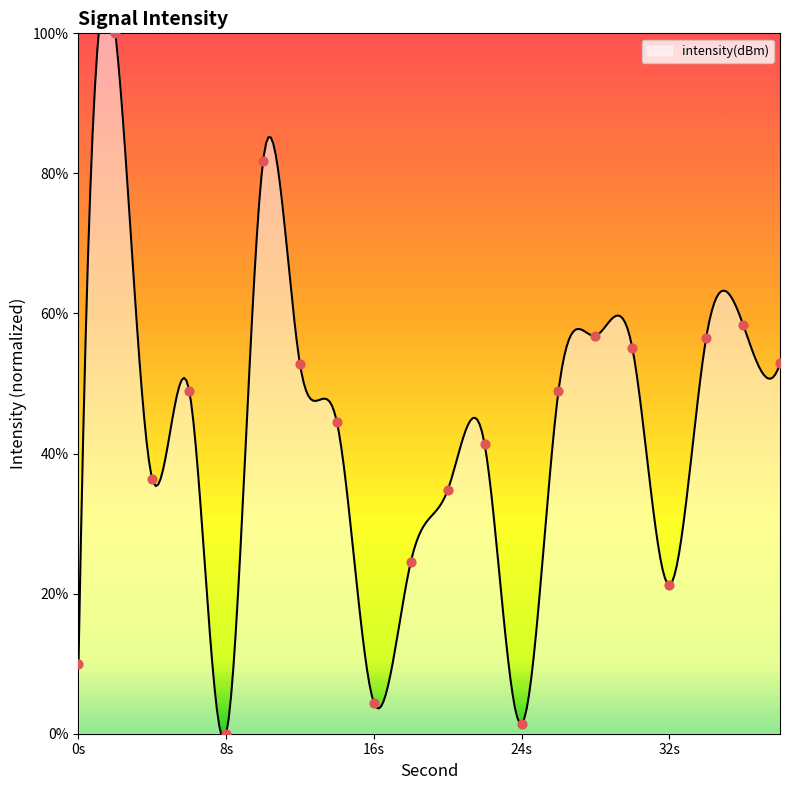

Approximately how many times larger is the value at 28 compared to 14?

1.3